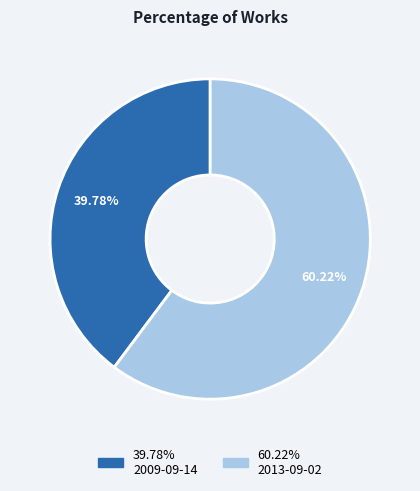

Is there a majority slice in this chart?

Yes